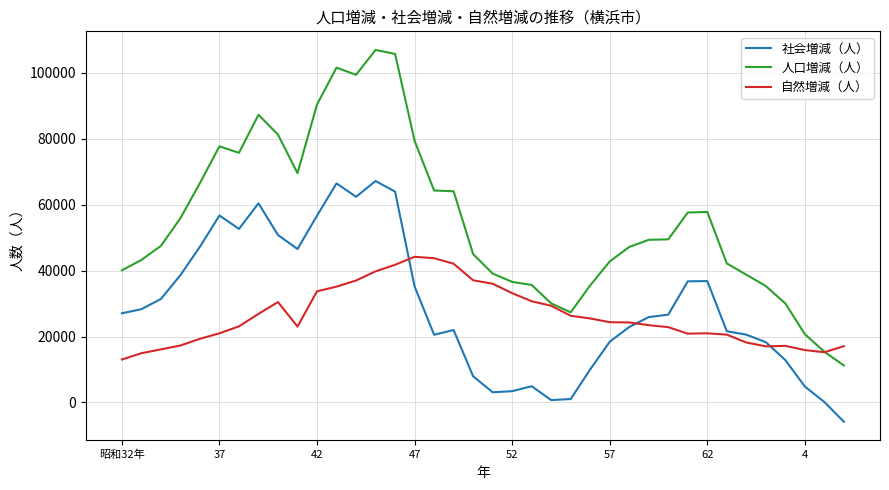

Which series has the widest spread of values?

人口増減（人）